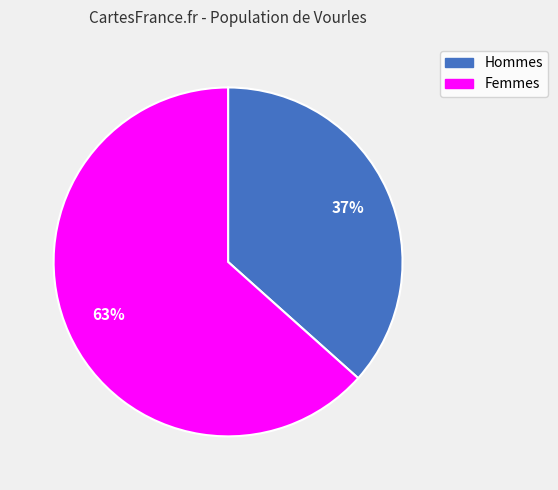

Is there a majority slice in this chart?

Yes